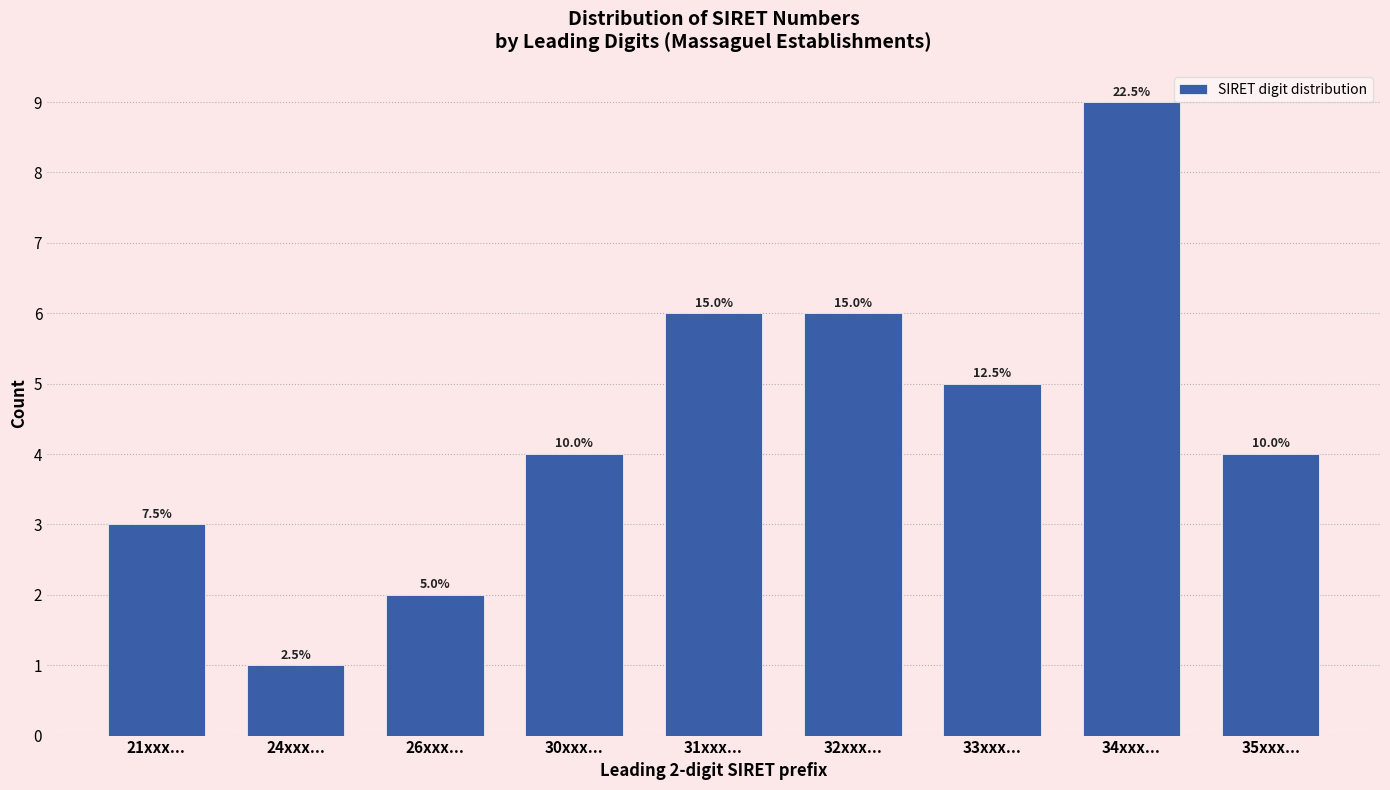

Does the chart contain any negative values?

No